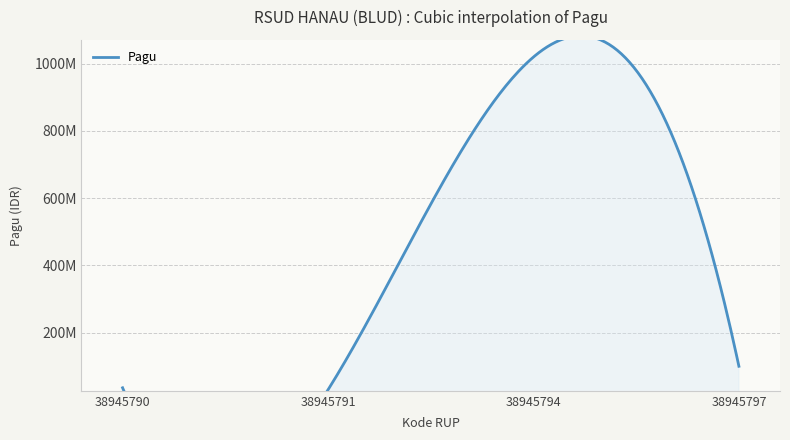

What is the sum of the values at 38945790 and 38945797?

136000000